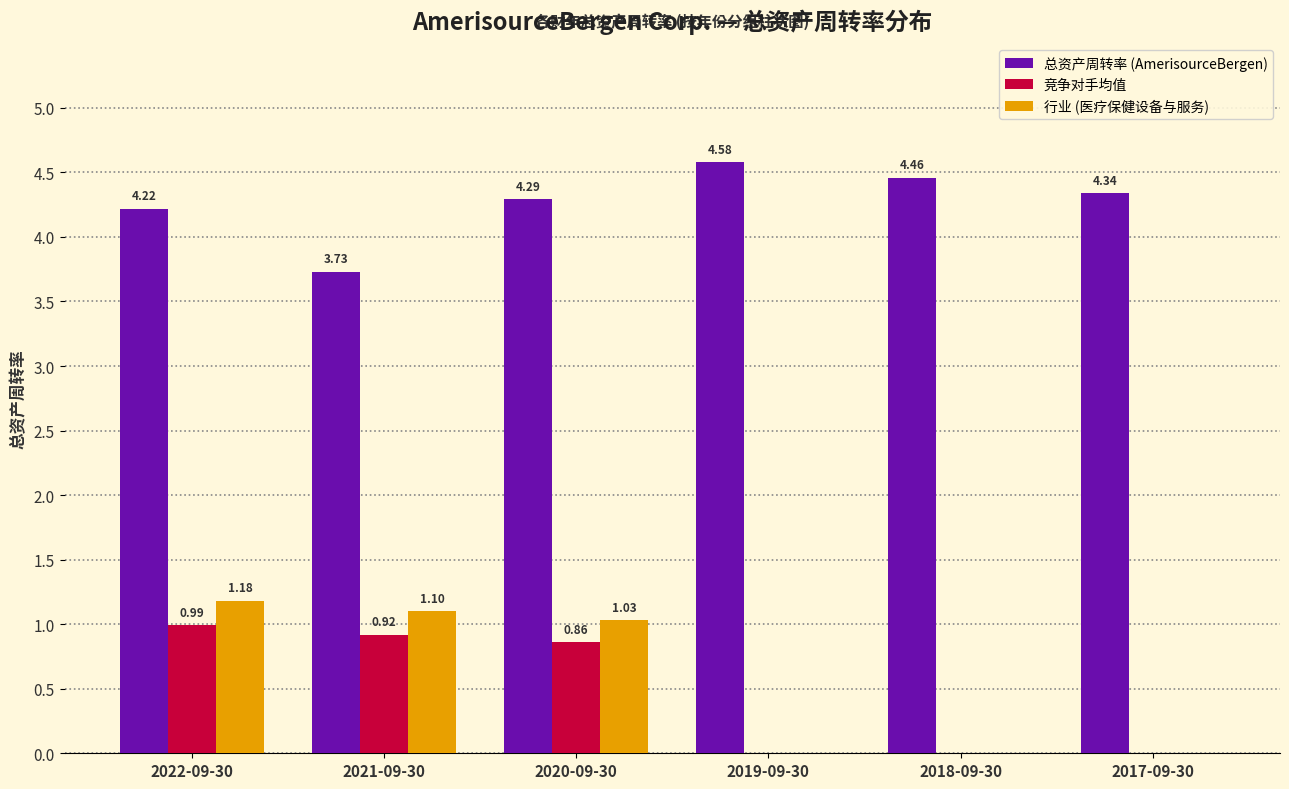

Is the value of 行业 (医疗保健设备与服务) at 2021-09-30 greater than the value of 总资产周转率 (AmerisourceBergen) at 2019-09-30?

No